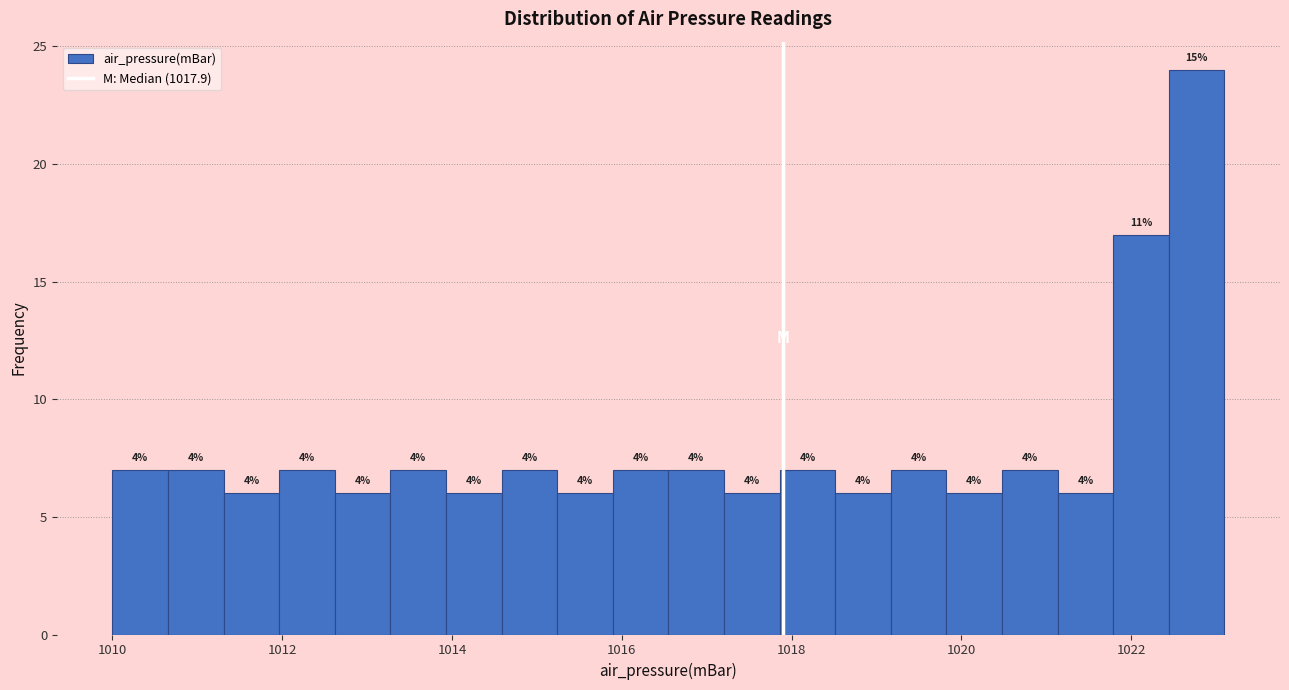

Around what value on the x-axis is the tallest bar? Give the approximate position of its centre, as read against the axis.

1022.8